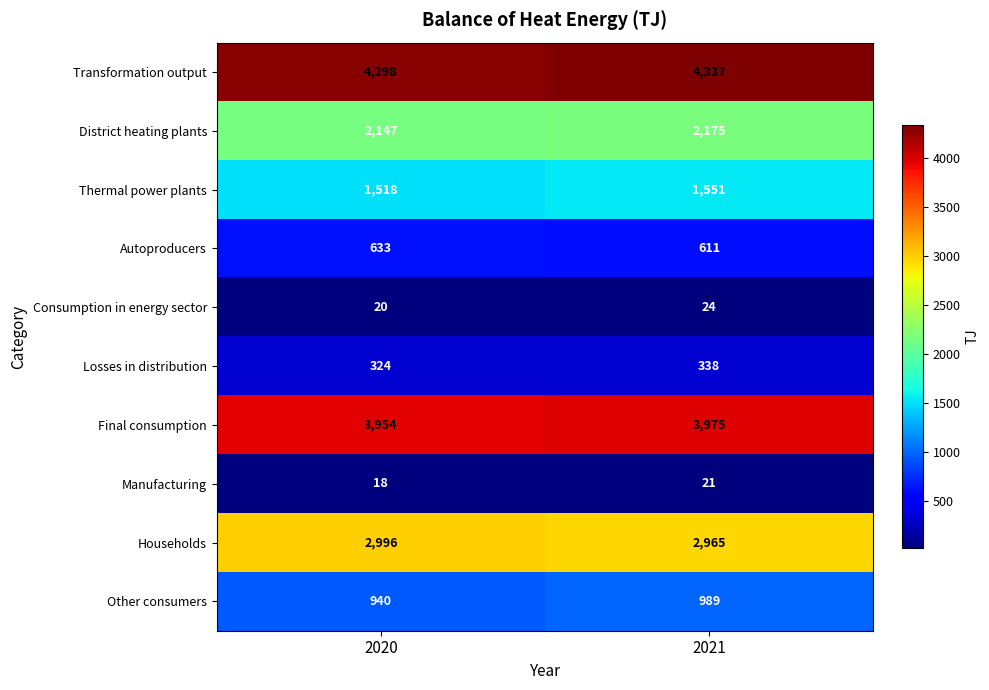

At which category is the sum across all series the highest?

2021